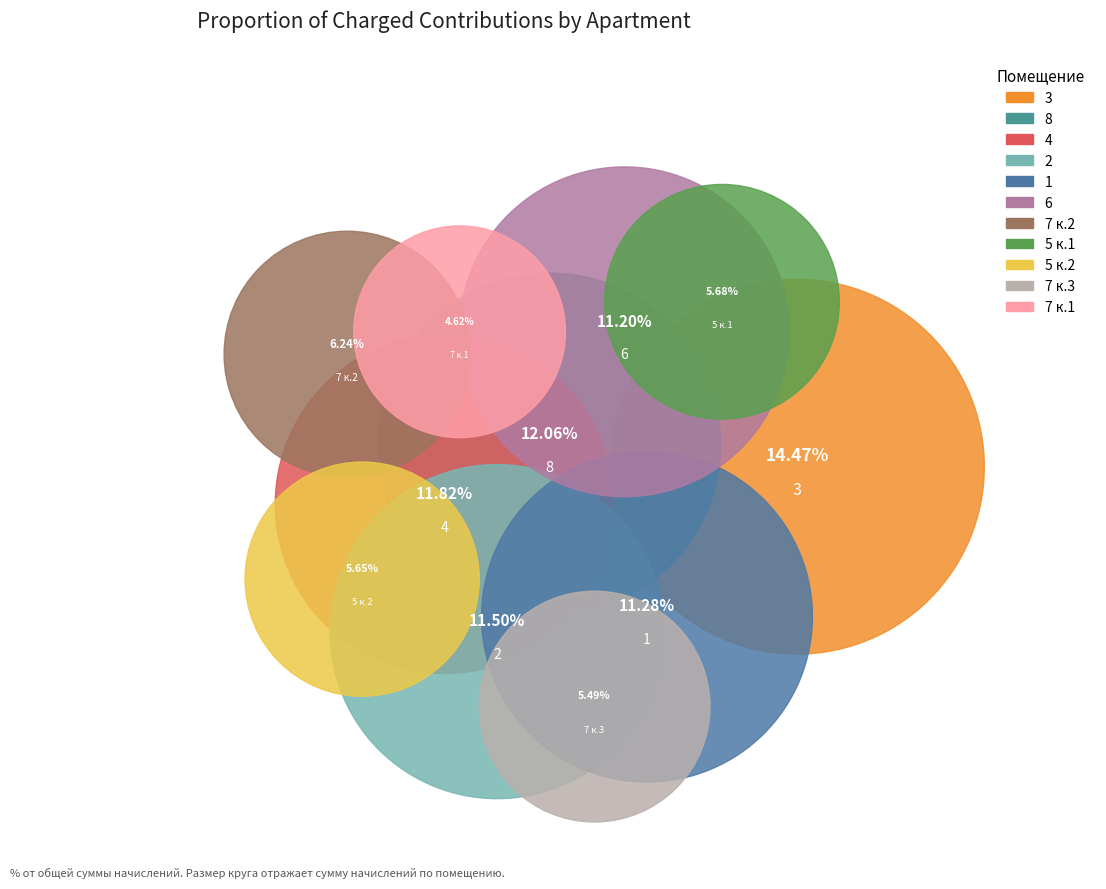

Does 4 represent more than half of the total?

No